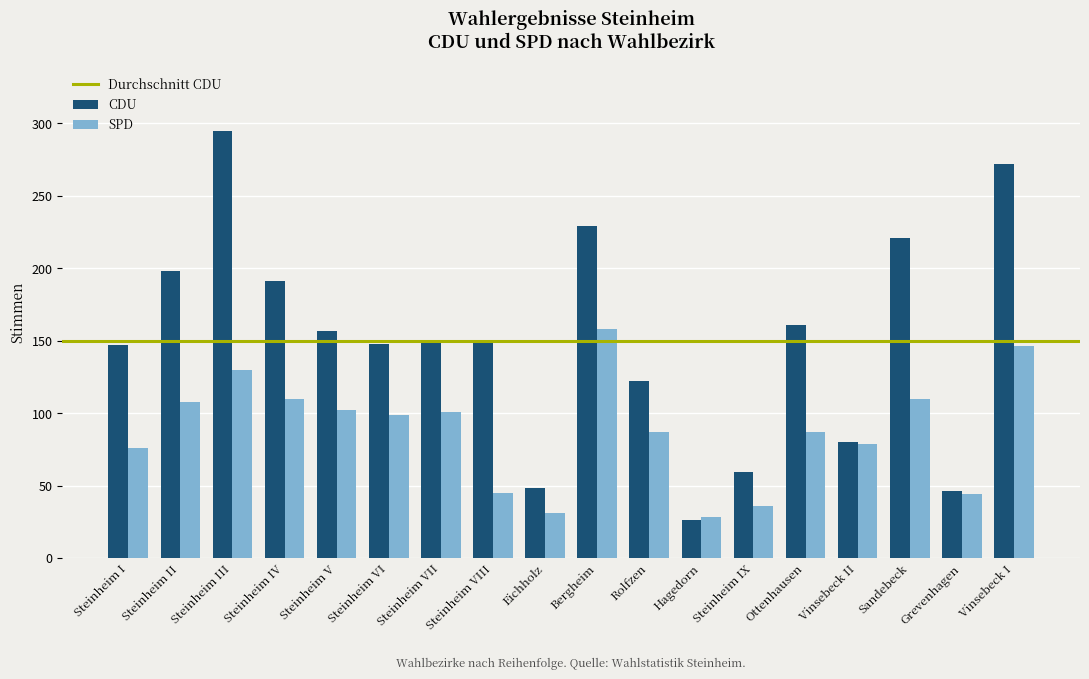

Which category has the highest value across all series?

Steinheim III